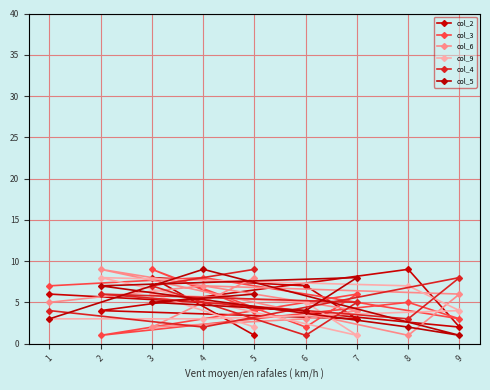

What is the difference between the maximum and minimum values in the col_6 series?

8